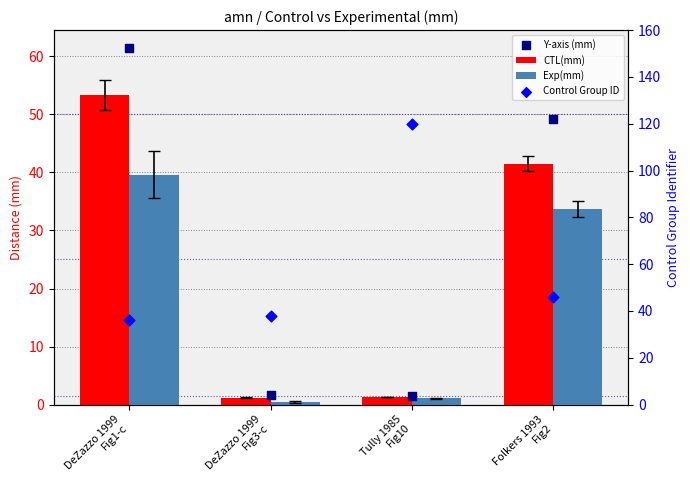

At which category is the sum across all series the highest?

DeZazzo 1999
Fig1-c